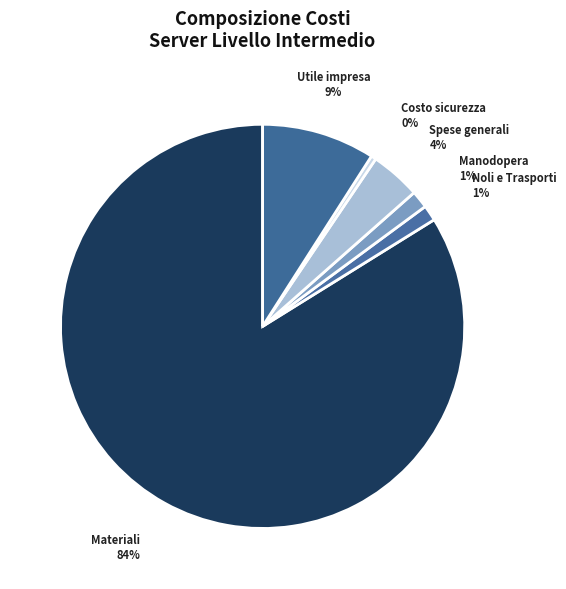

What is the largest slice in the pie chart?

Materiali